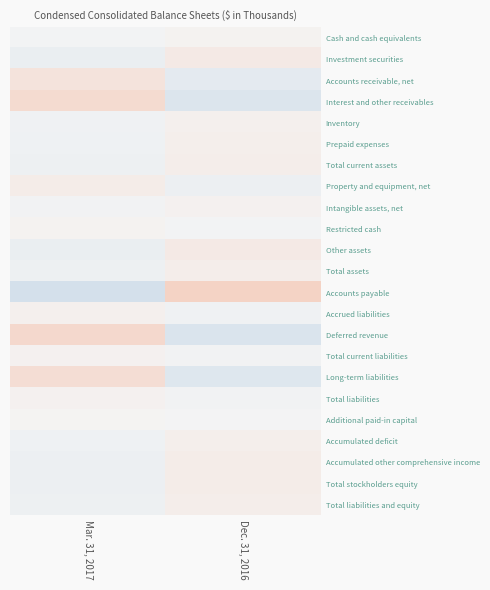

Which series has the largest range (max minus min)?

Accounts payable